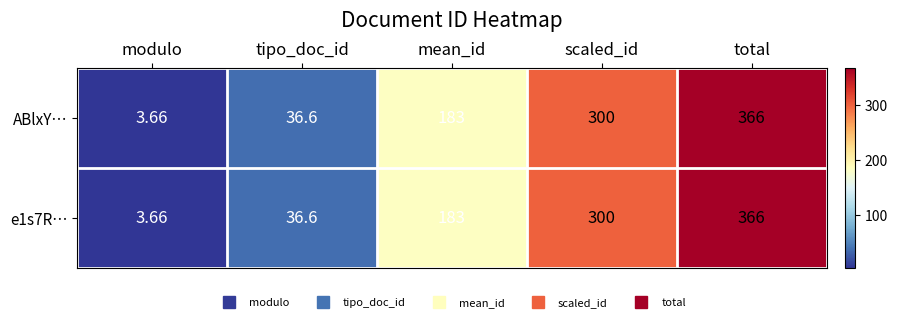

Rank the categories by ABlxY… value from lowest to highest.

modulo, tipo_doc_id, mean_id, scaled_id, total